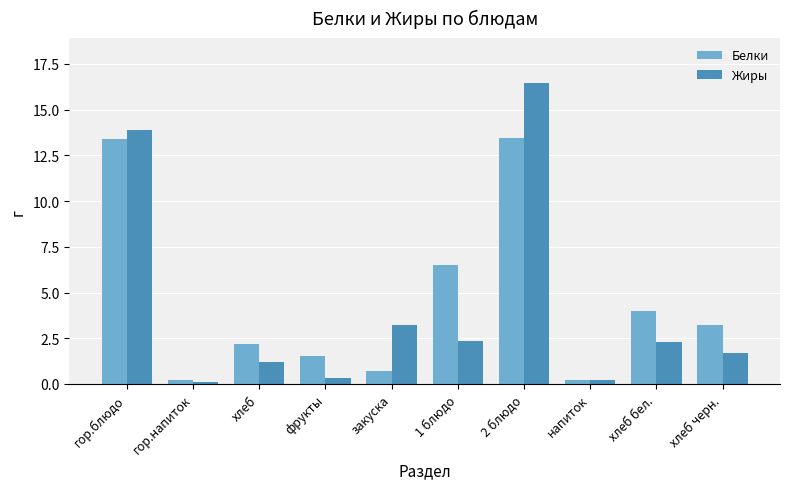

What are all the series names shown in the legend?

Белки, Жиры